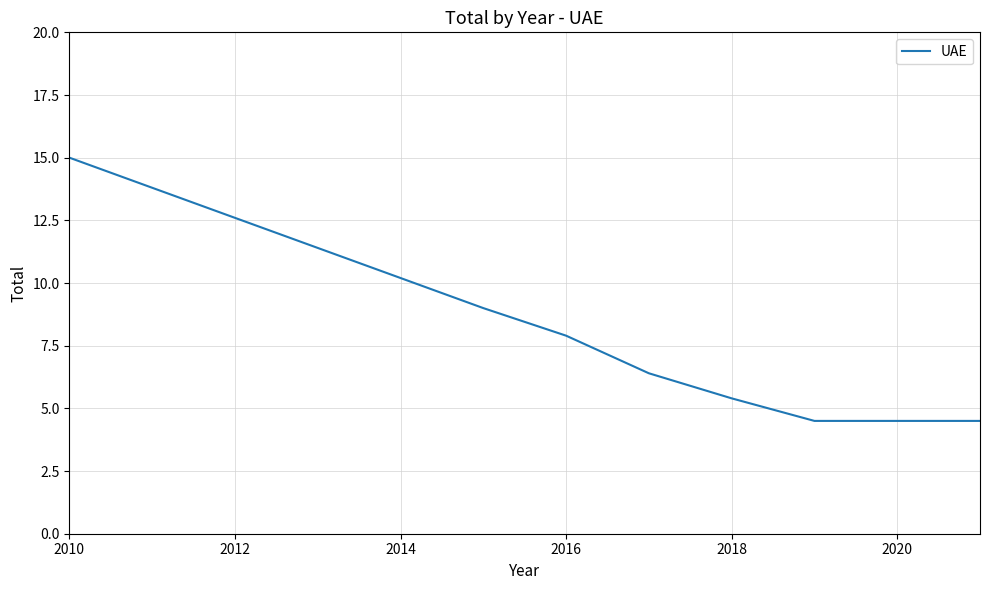

Reading left to right, list all the values displayed in this chart.

15.0	13.8	12.6	11.4	10.2	9.0	7.9	6.4	5.4	4.5	4.5	4.5